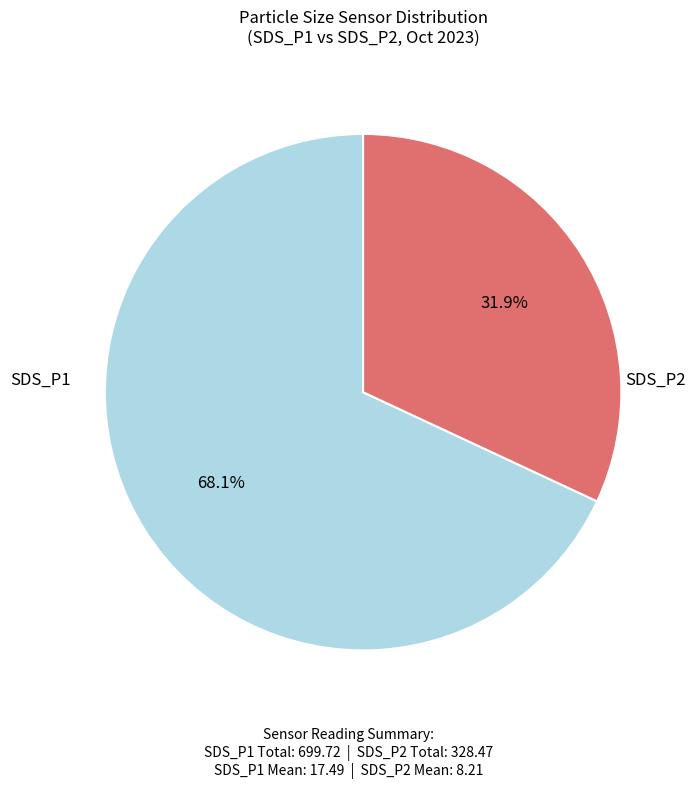

Is there a majority slice in this chart?

Yes